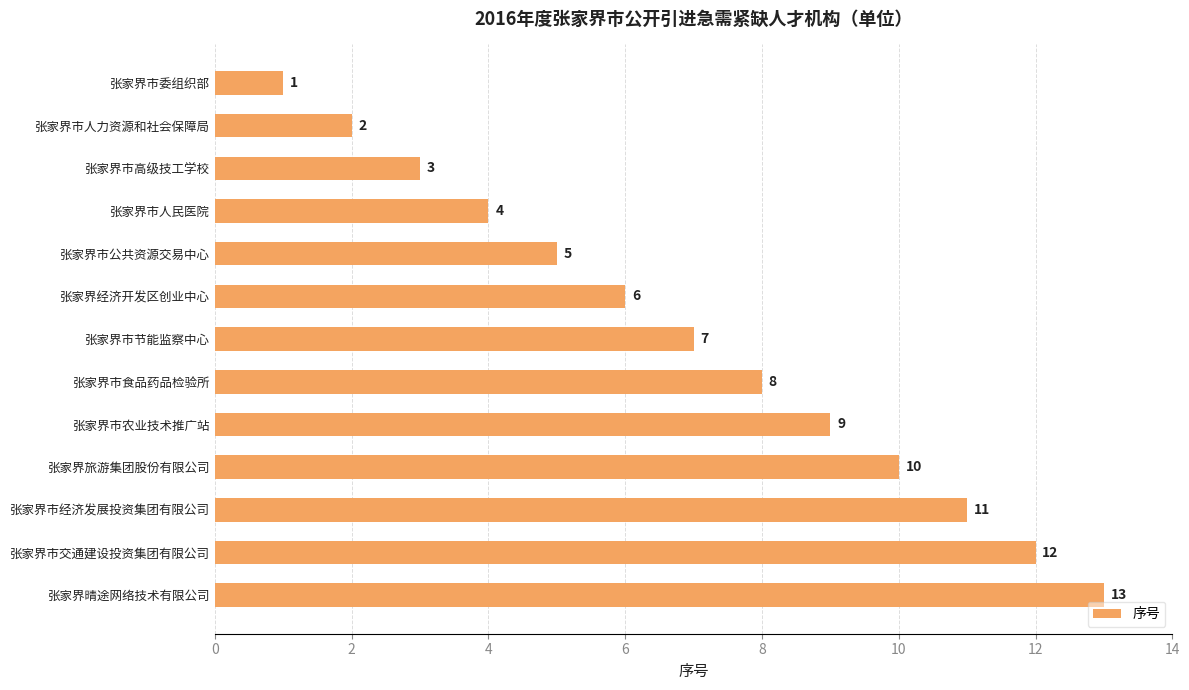

What is the change in value from 张家界经济开发区创业中心 to 张家界晴途网络技术有限公司?

+7